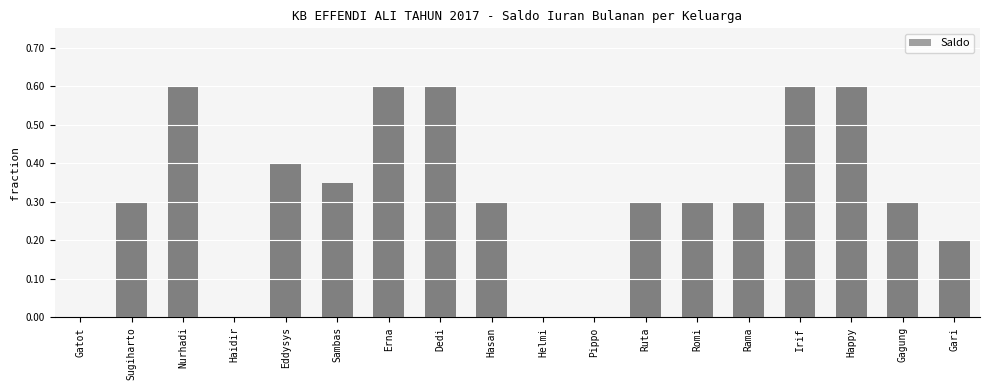

How many values are above zero?

14